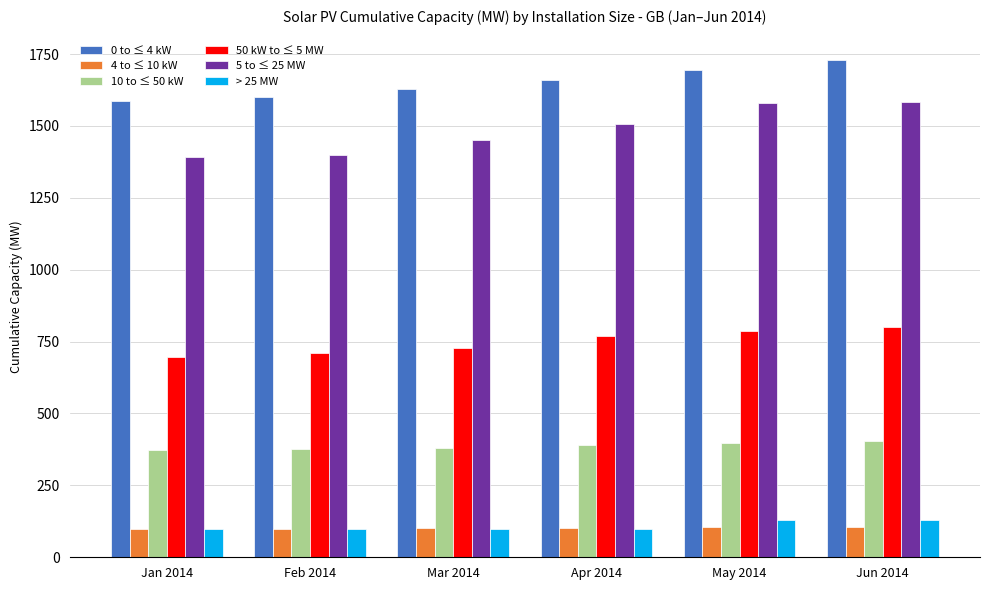

How many data points in 50 kW to ≤ 5 MW are less than 768?

3